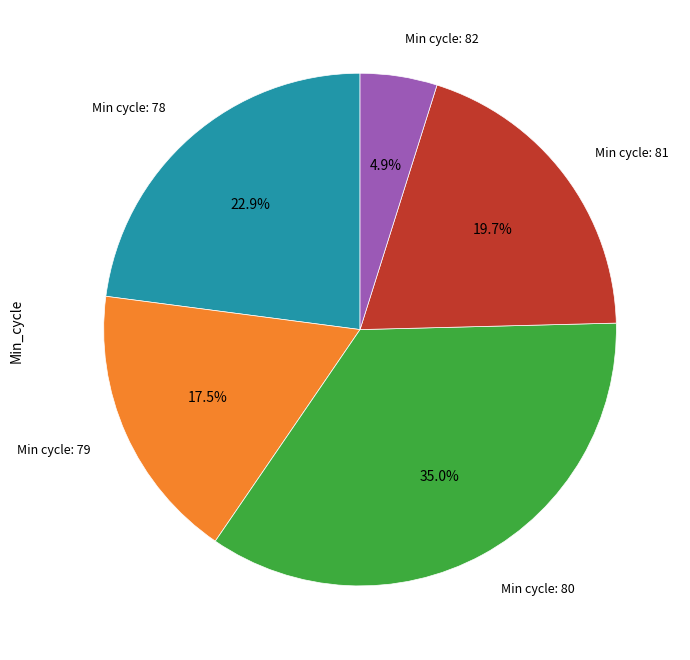

How many segments does this pie chart have?

5